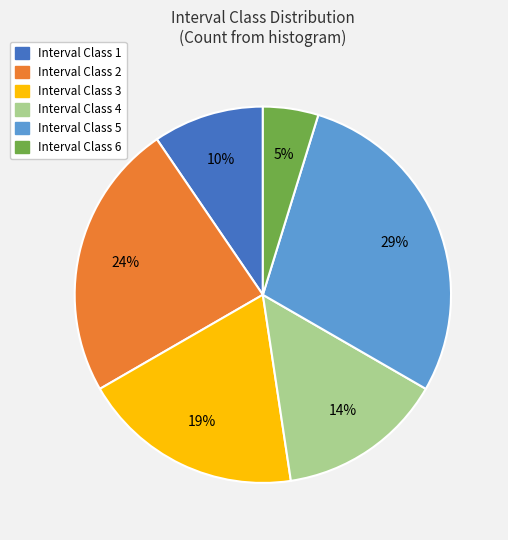

Does any single category account for the majority?

No